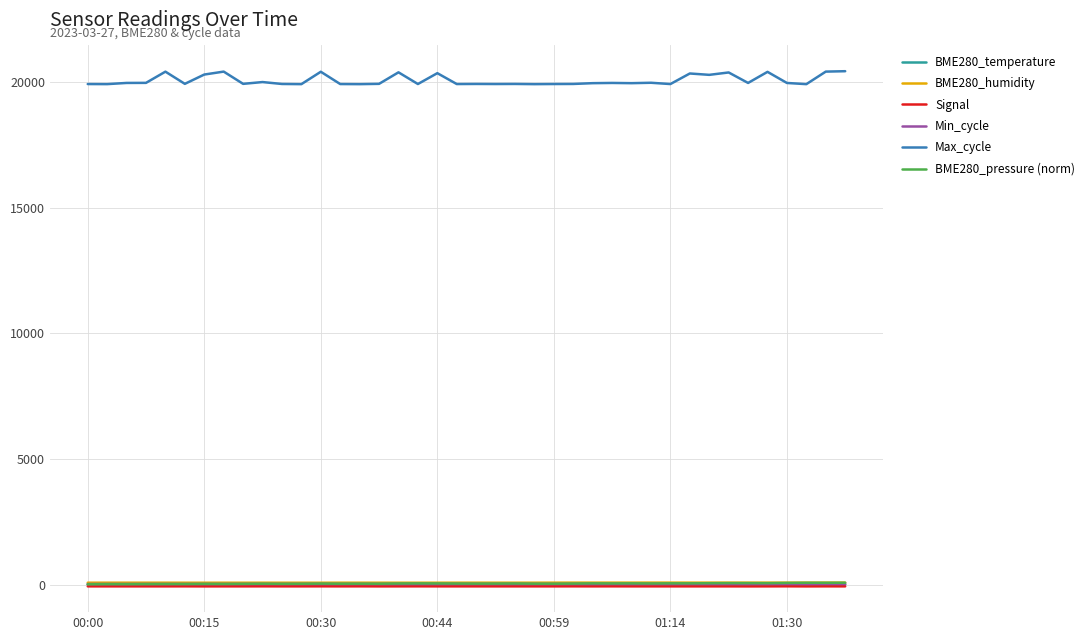

Which series has the largest total across all categories?

Max_cycle